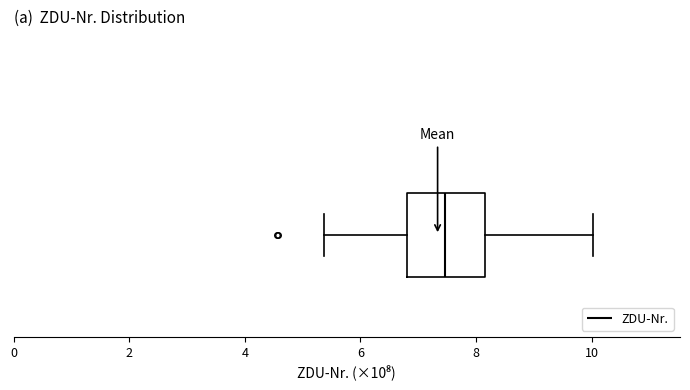

Read this box plot against the x-axis: the position of the median line, the range covered by the box, and the ends of both whiskers. The values are not printed on the chart, so give them approximately, as read against the axis.

median 7.4, box 6.8 to 8.2, whiskers 5.4 to 10.0